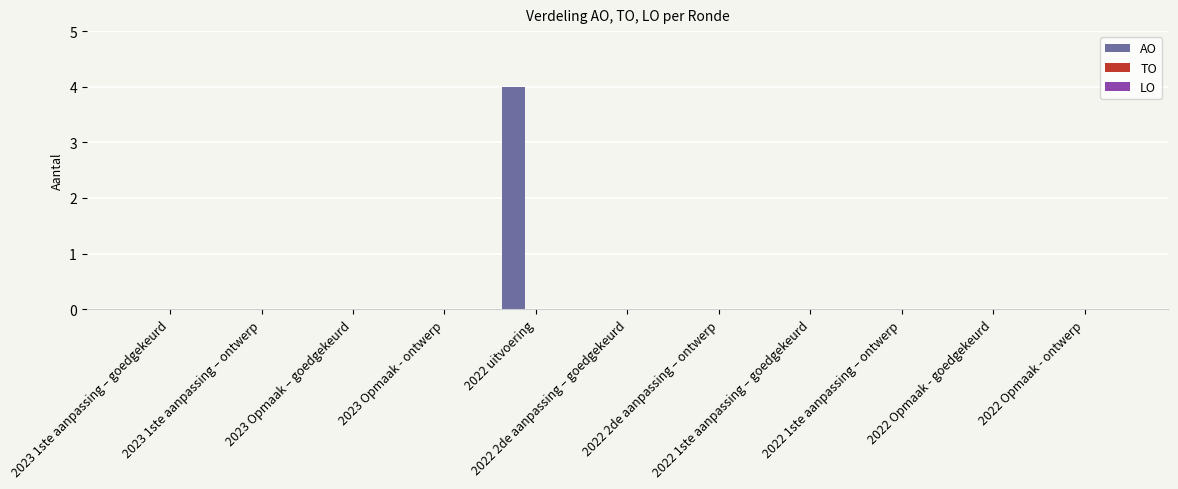

What is the greatest value displayed?

4